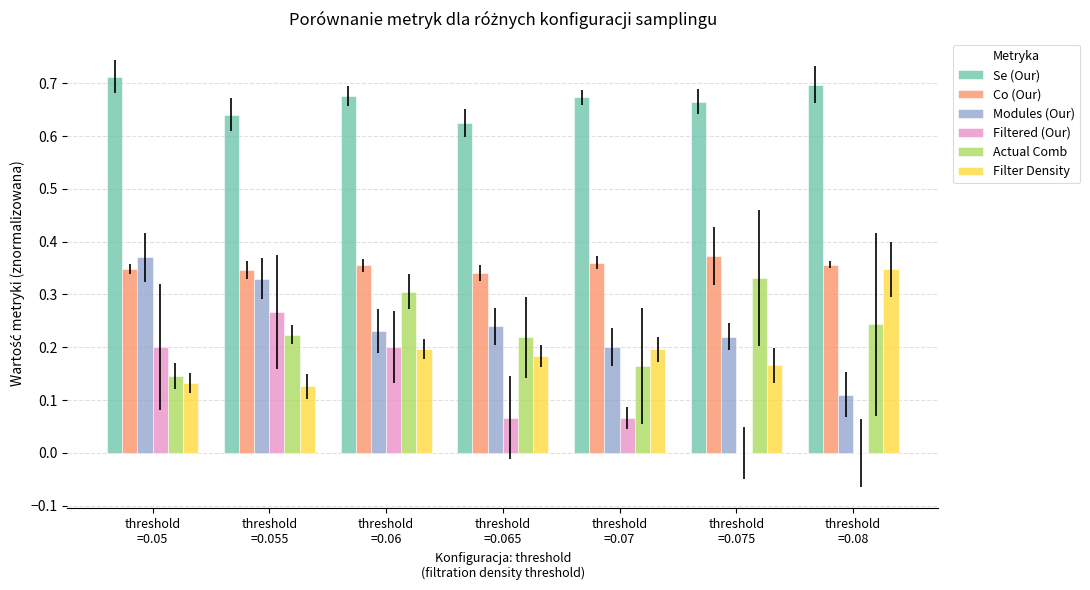

What is the sum of all Modules (Our) values?

1.7